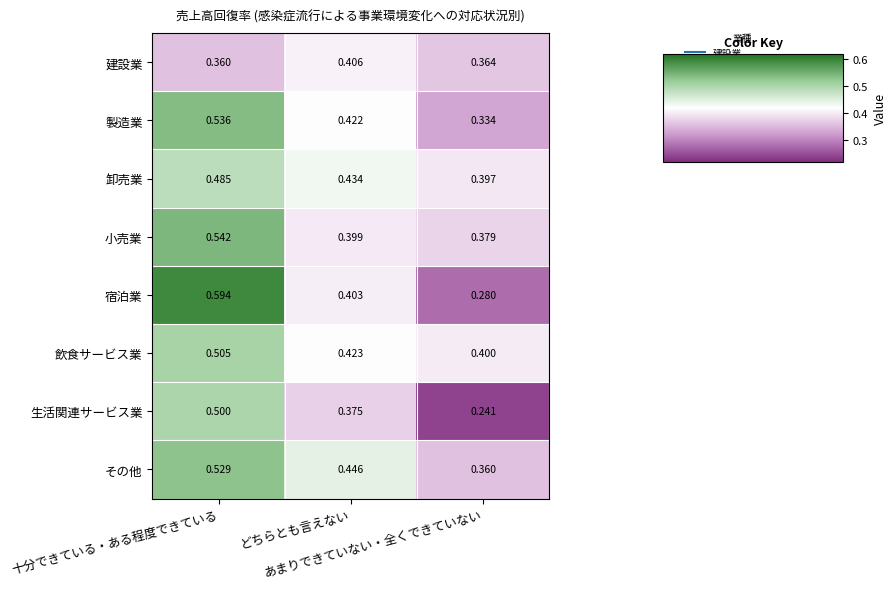

Which series has the largest range (max minus min)?

宿泊業